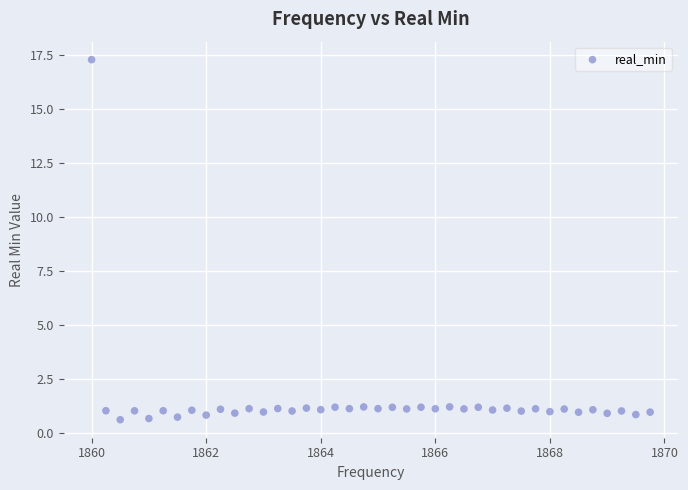

What is the range of Y values (max minus min)?

16.6